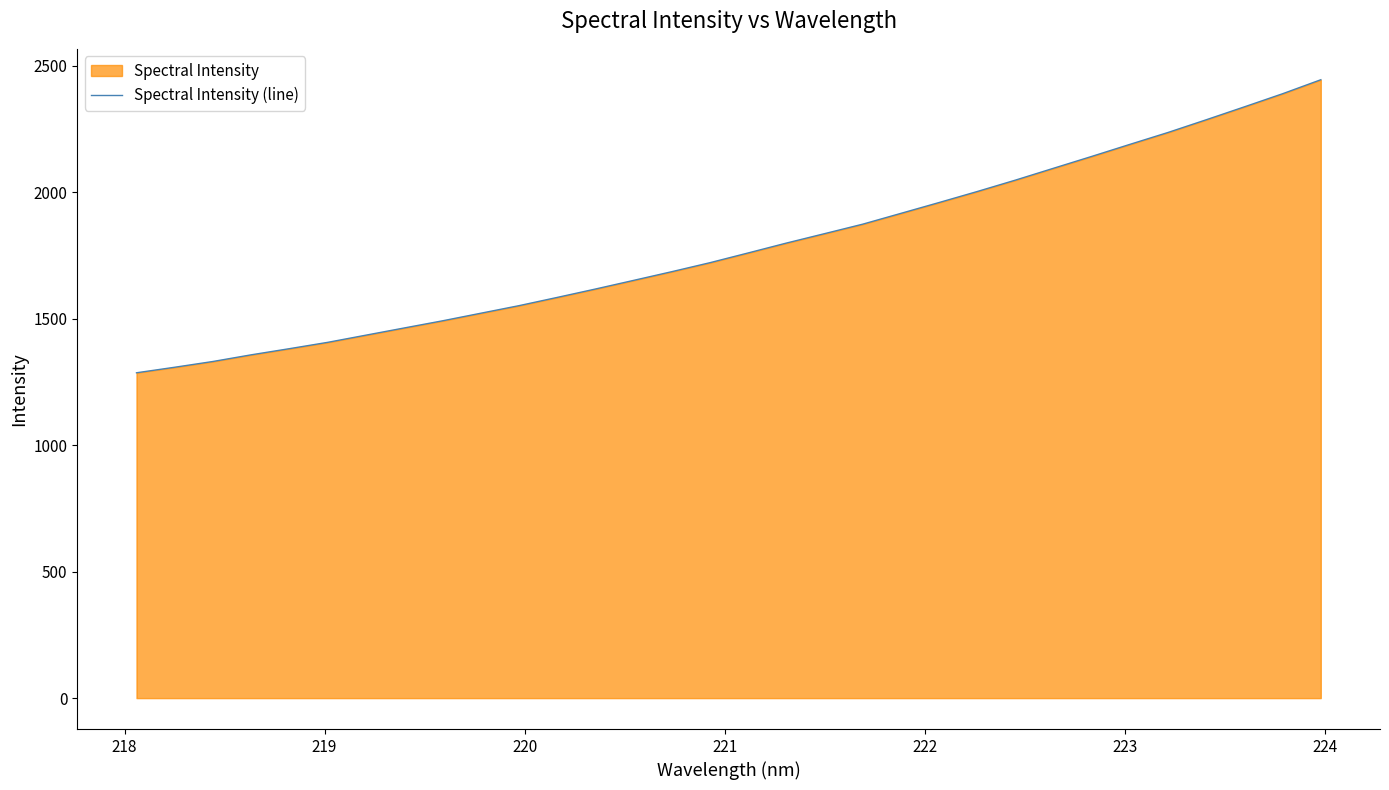

How many values exceed 1760?

16